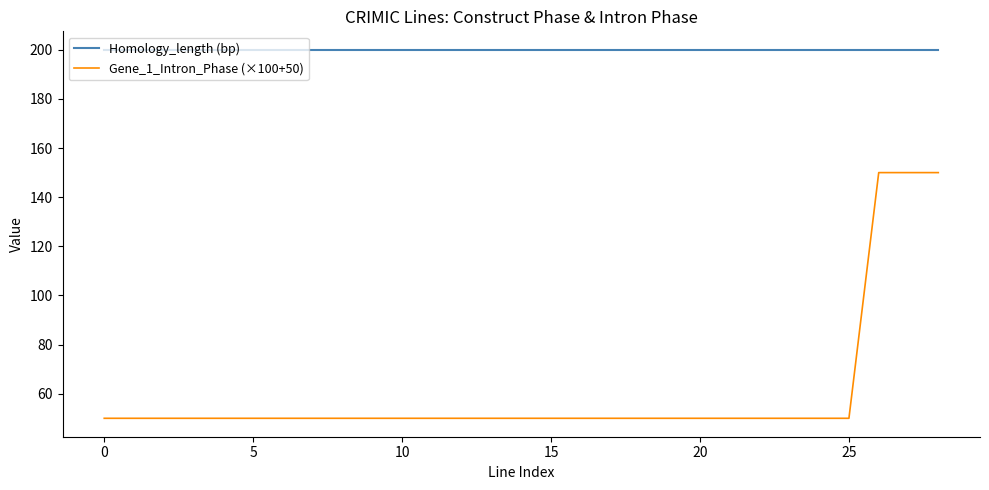

Which series has the largest total across all categories?

Homology_length (bp)